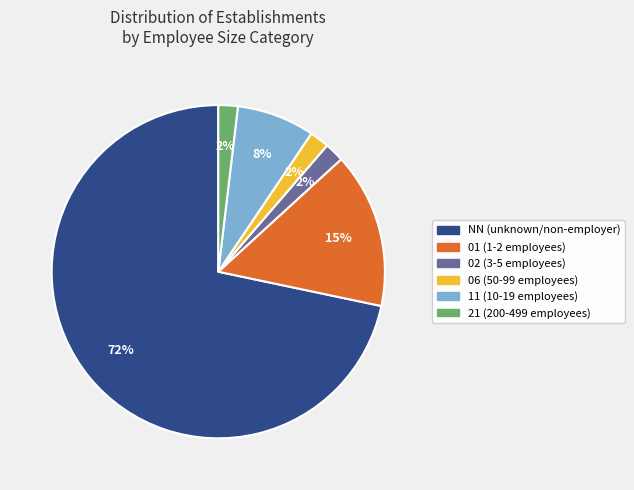

To the nearest percent, what is the difference between the 21 and 01 slice percentages?

13%